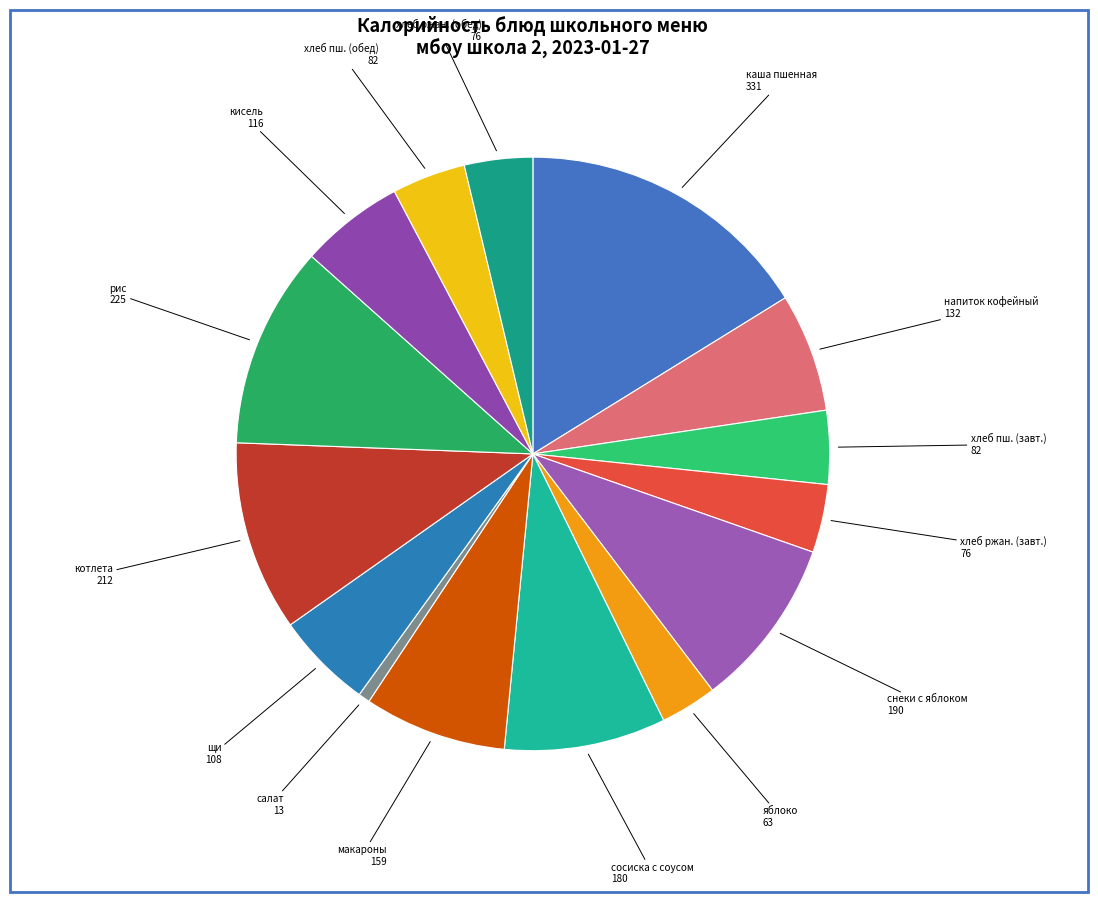

How many segments does this pie chart have?

15